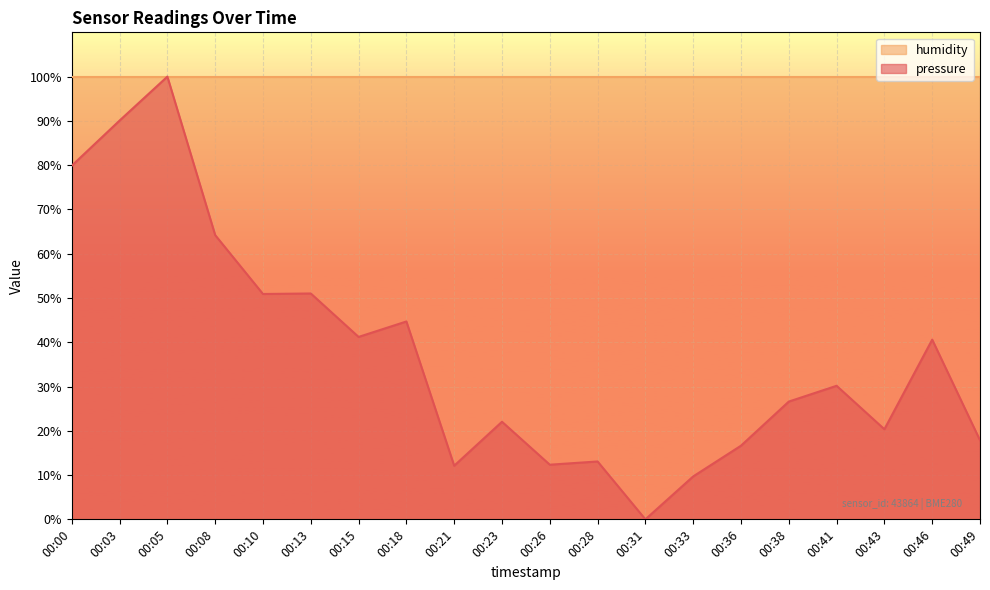

How many values are above zero?

19